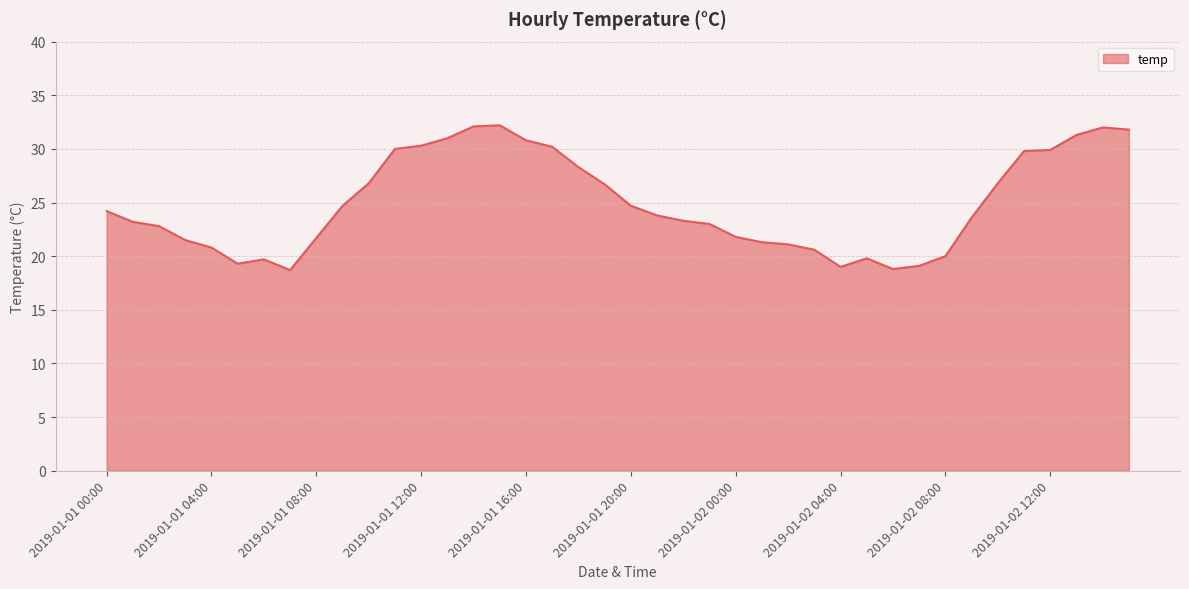

What is the difference between the maximum and minimum values?

13.5